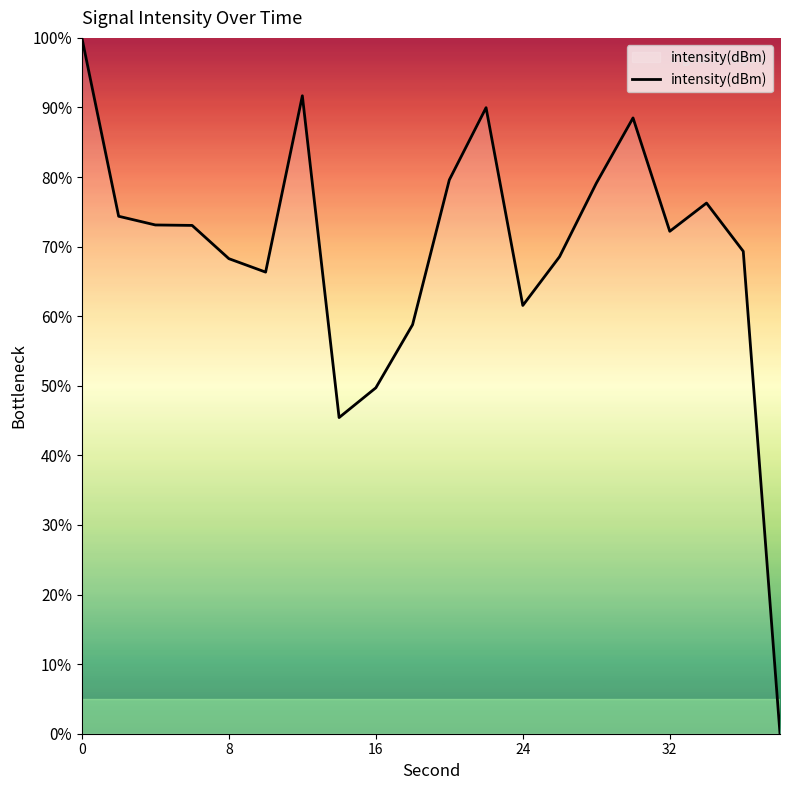

What is the difference between the maximum and minimum values?

100.0